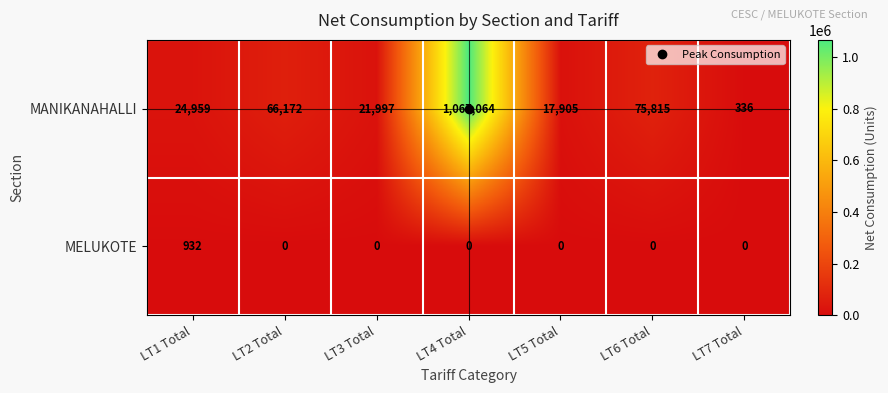

Which label corresponds to the largest value in the chart?

LT4 Total